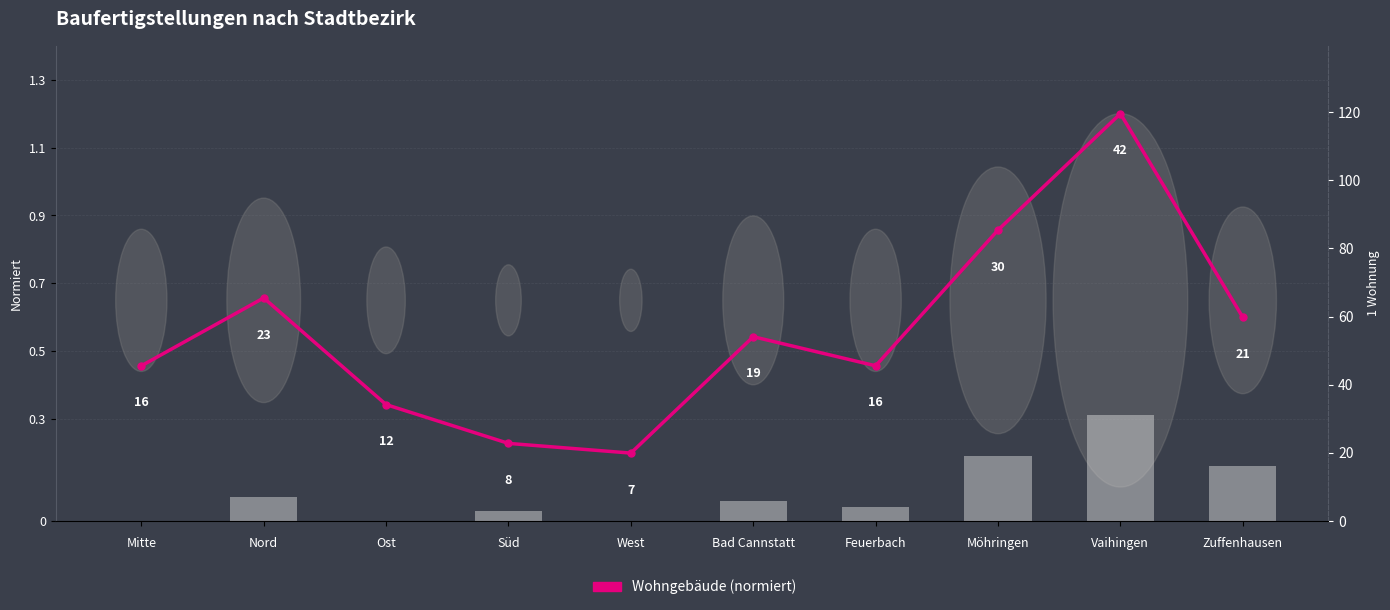

What is the difference between the highest and lowest values at Ost?

0.3